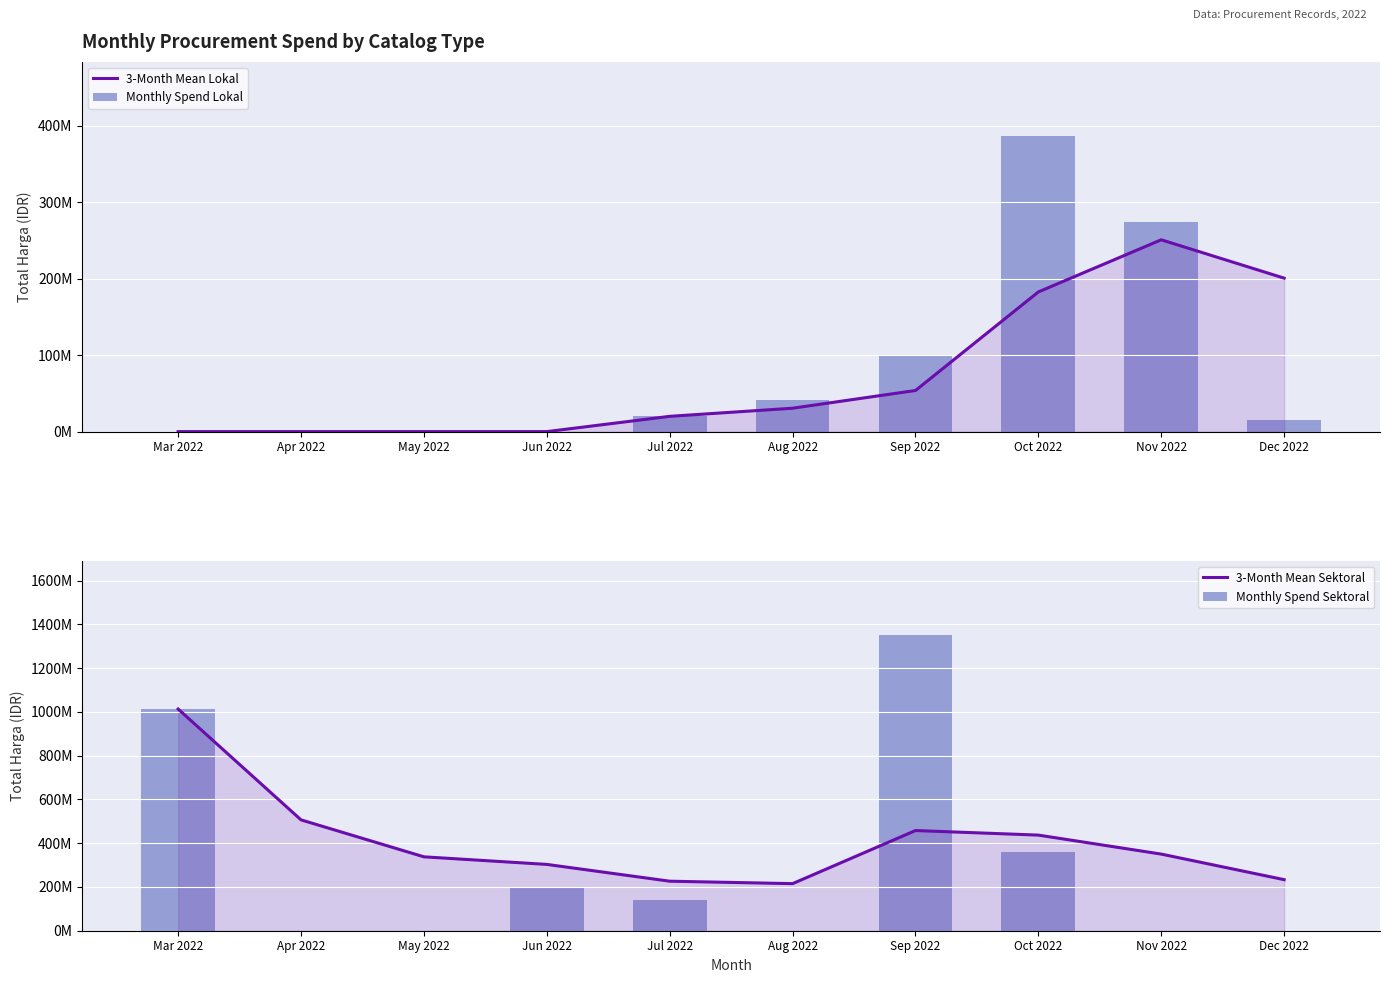

At Sep 2022, list the series in order from smallest to largest.

3-Month Mean Lokal, Monthly Spend Lokal, 3-Month Mean Sektoral, Monthly Spend Sektoral